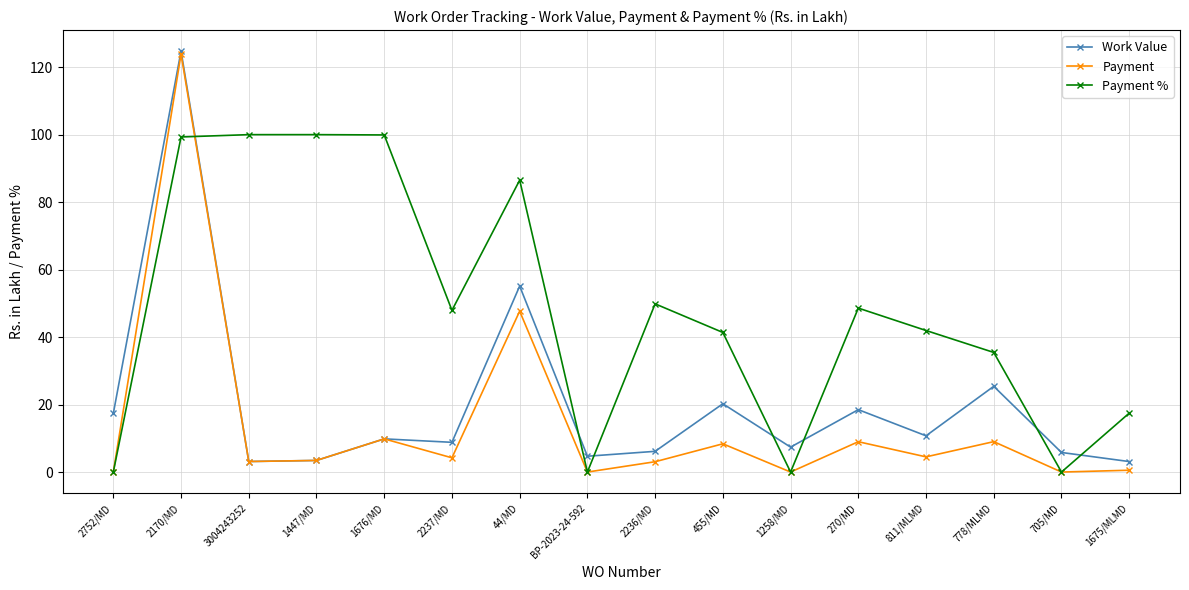

What is the greatest value displayed?

124.8